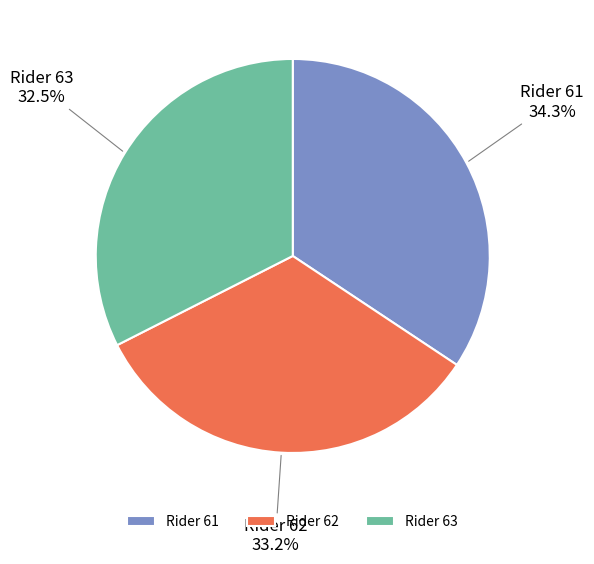

To the nearest percent, what is the average slice percentage?

33%